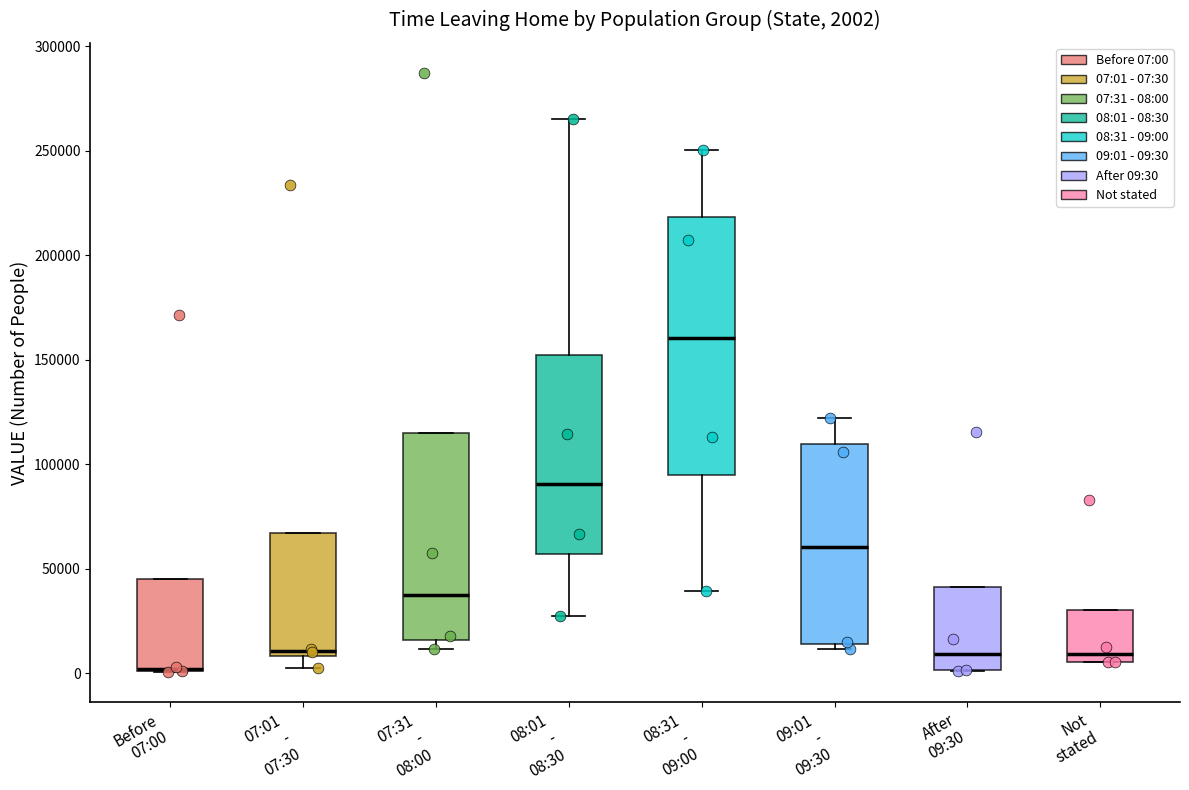

Comparing the boxes themselves (not the whiskers), which one is the tallest?

08:31 - 09:00